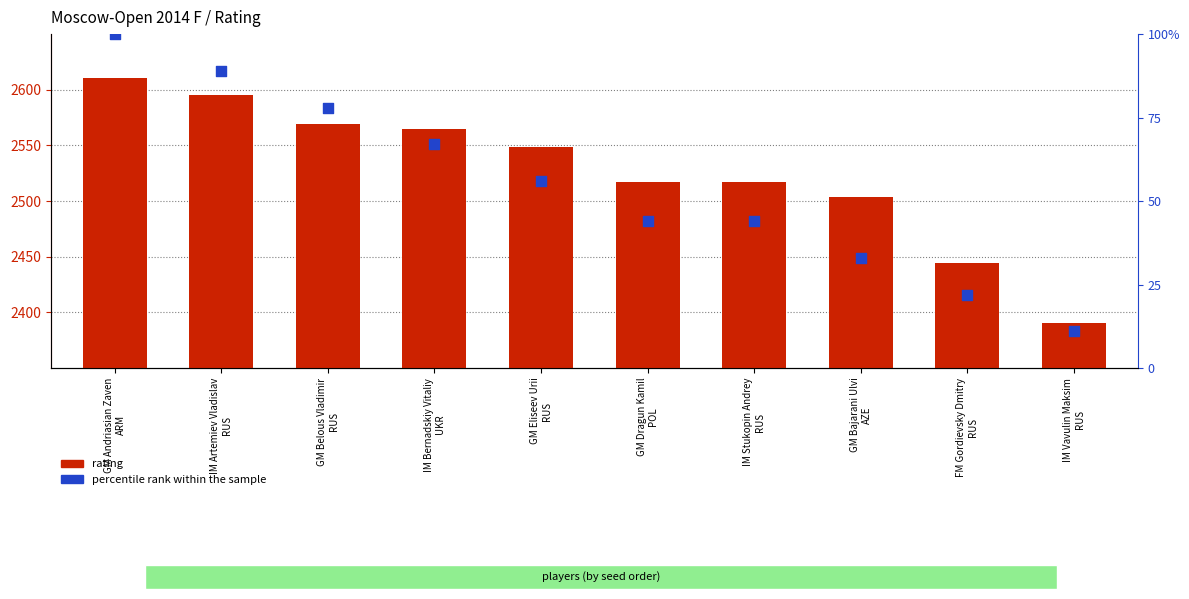

At how many categories does at least one series exceed 63?

10